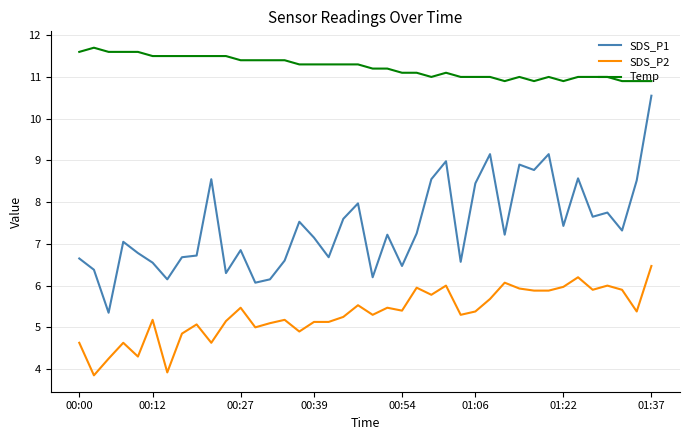

True or false: SDS_P1 and SDS_P2 intersect in this chart.

False